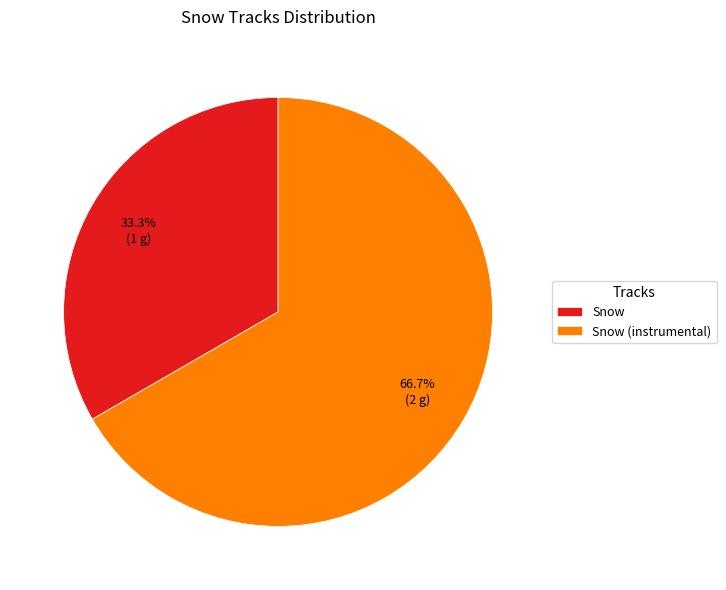

What portion of the pie excludes Snow?

66.7%